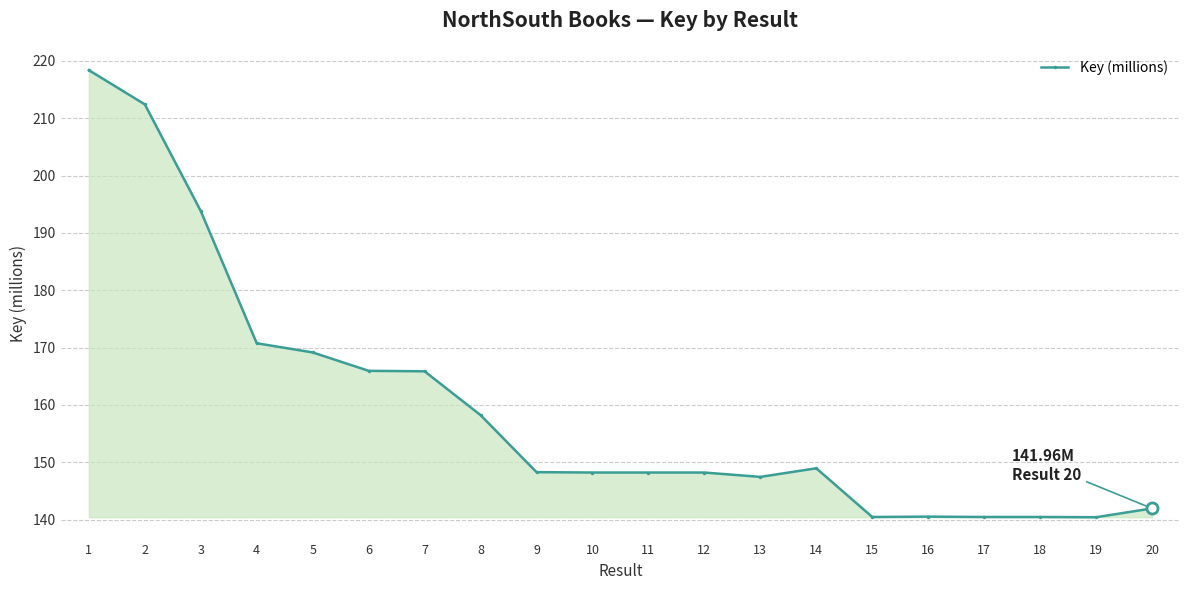

Read the value at 5.

169.2